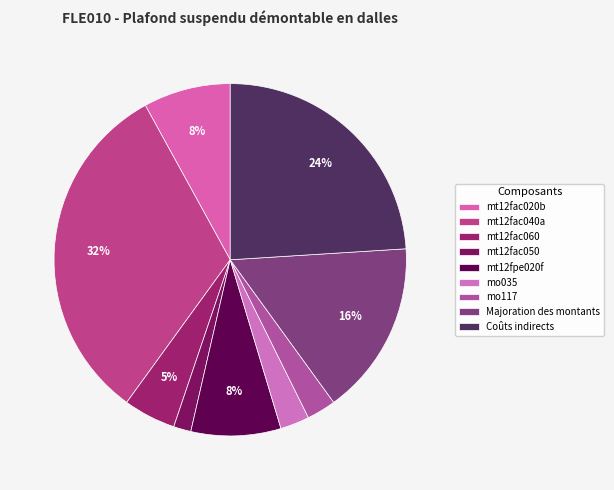

Is there a majority slice in this chart?

No